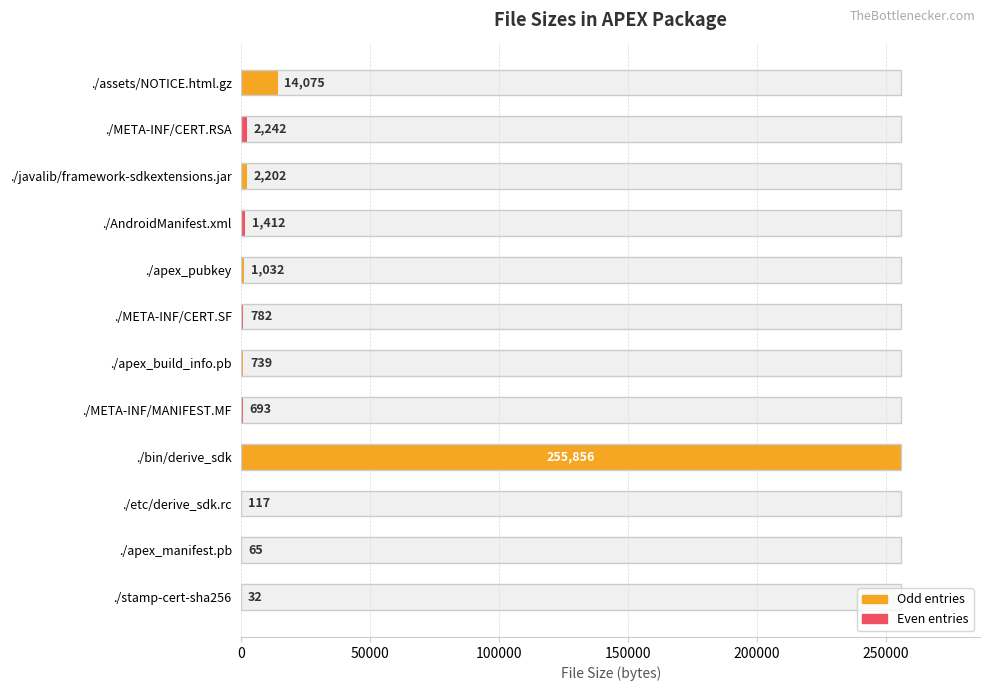

Count the number of values greater than 1032.

5